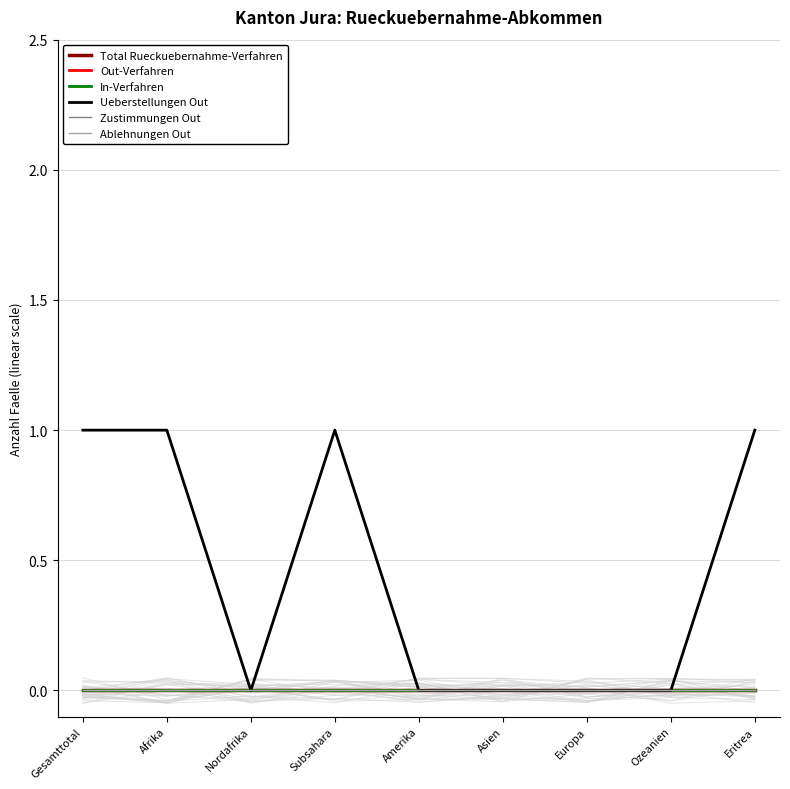

True or false: Out-Verfahren and Ueberstellungen Out intersect in this chart.

False